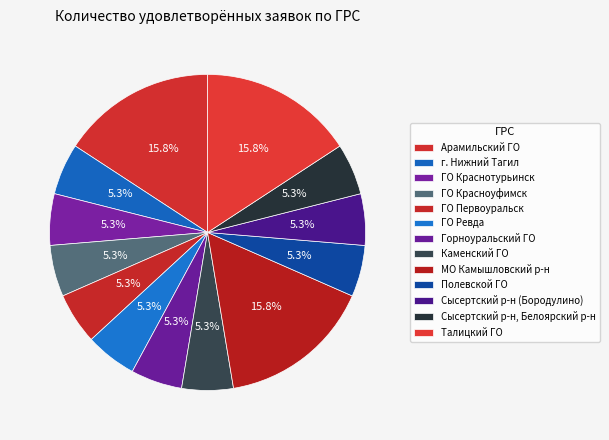

Which has a higher value, Сысертский р-н, Белоярский р-н or Горноуральский ГО?

Сысертский р-н, Белоярский р-н